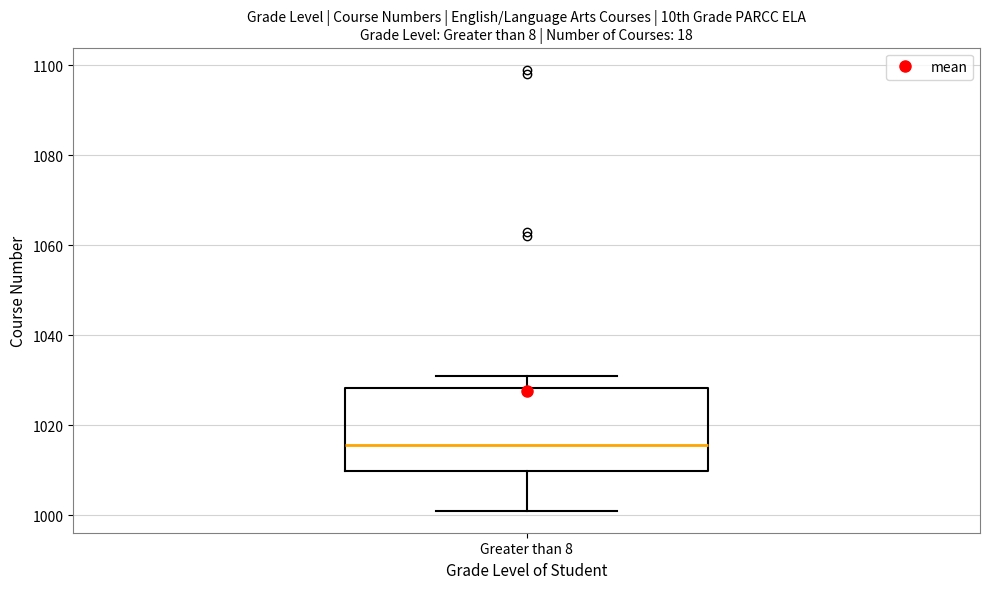

Where is the lower edge of the box for Greater than 8 on the y-axis? The values are not printed on the chart, so give them approximately, as read against the axis.

1010